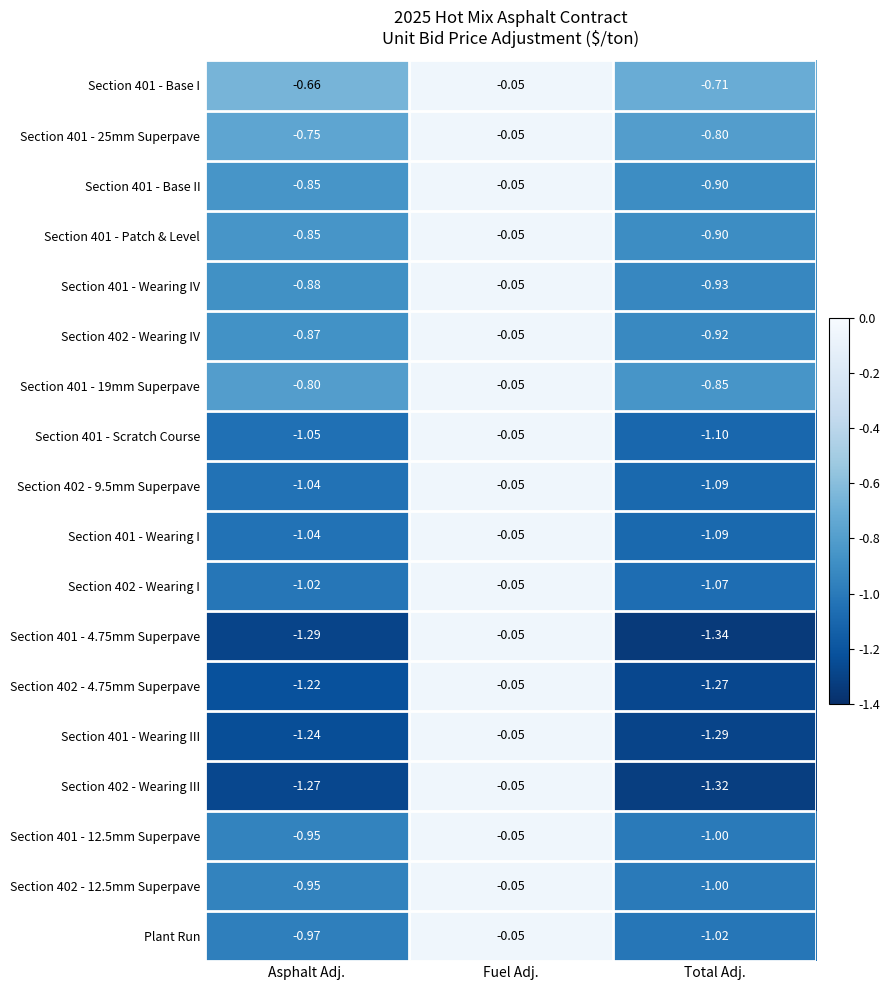

Where does the Section 401 - Wearing I series first go above -1?

Fuel Adj.